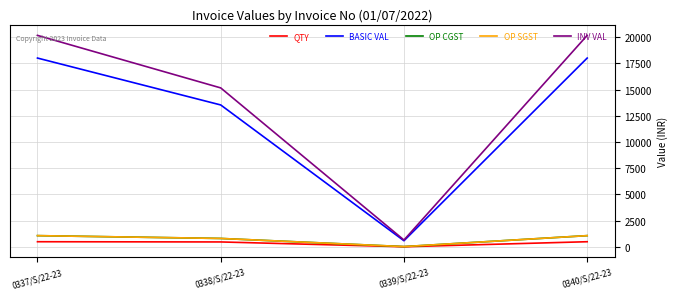

The OP CGST series shows 24.0 at 0339/S/22-23. True or false?

False